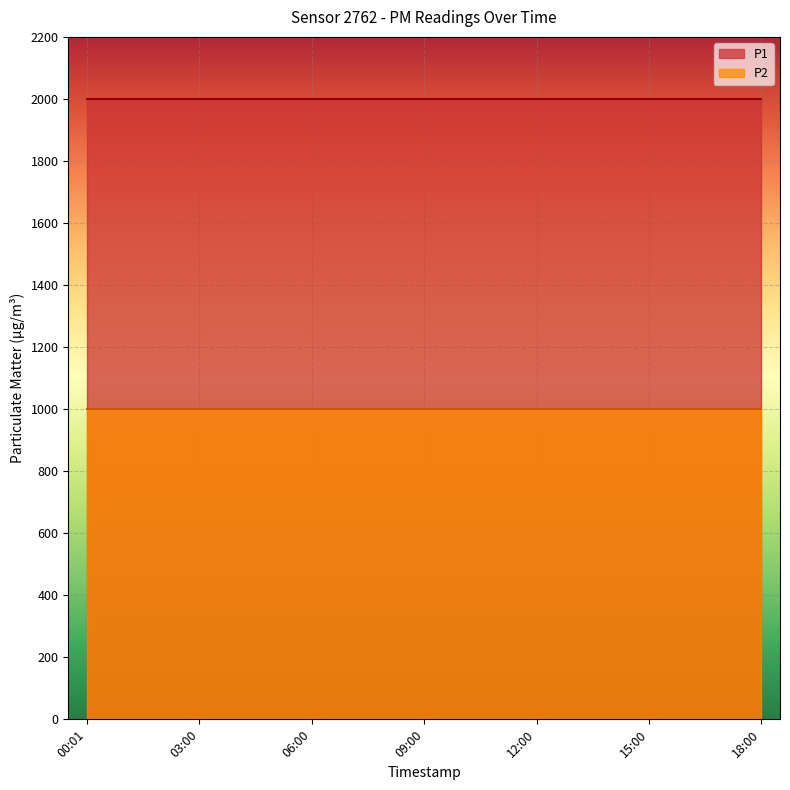

True or false: P2 and P1 cross at least once.

False